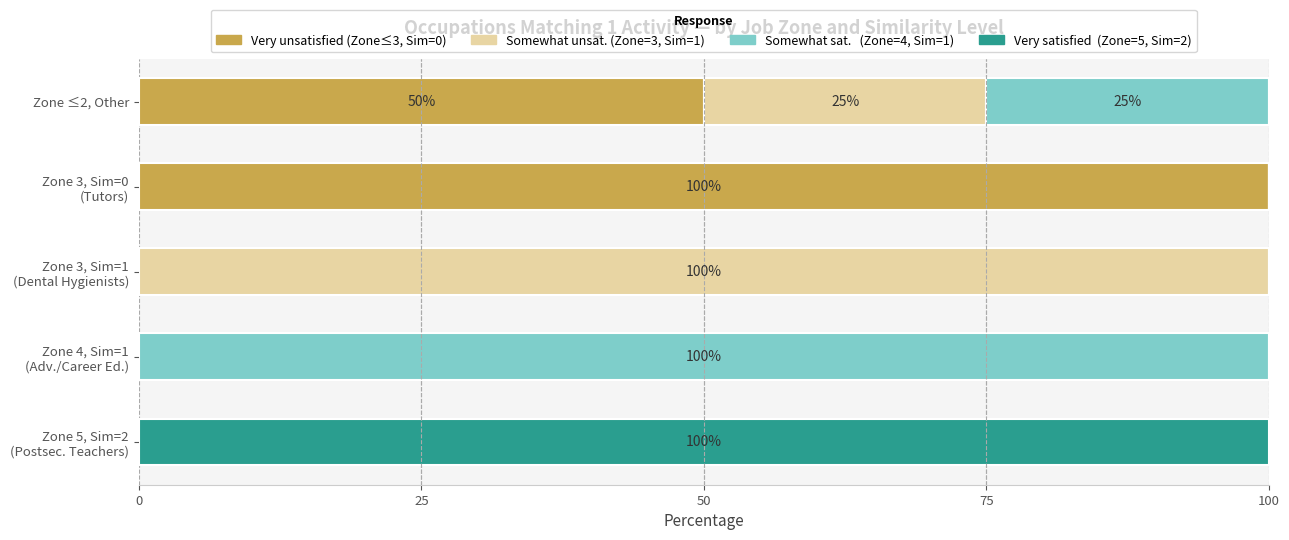

What is the total value across all series at Zone ≤2, Other?

100